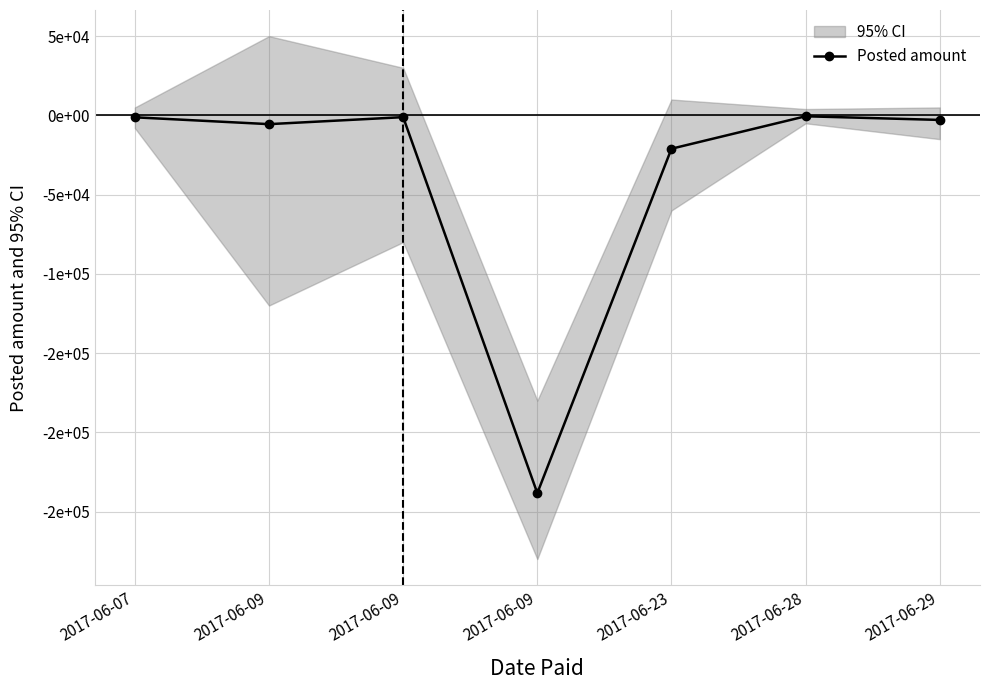

At which category does the data reach its first local peak?

2017-06-09